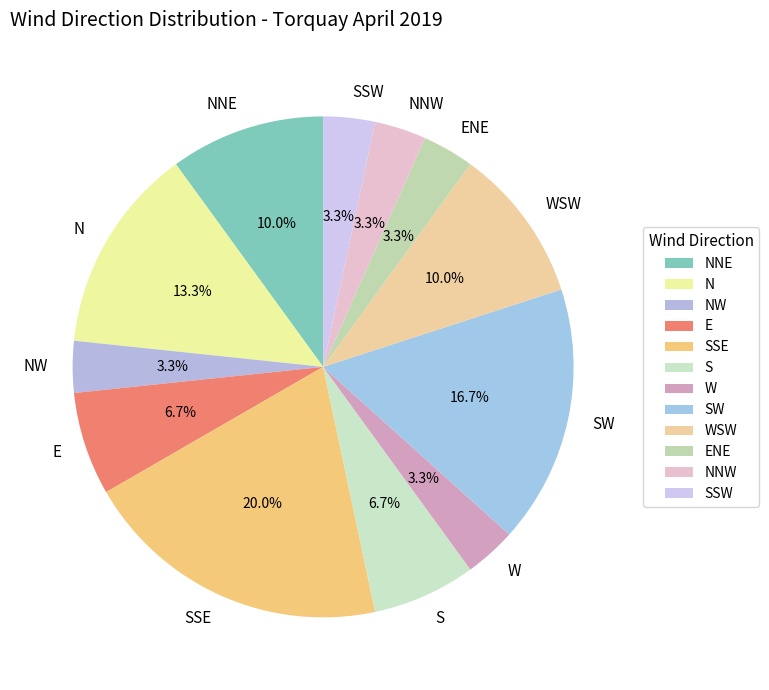

How many segments does this pie chart have?

12